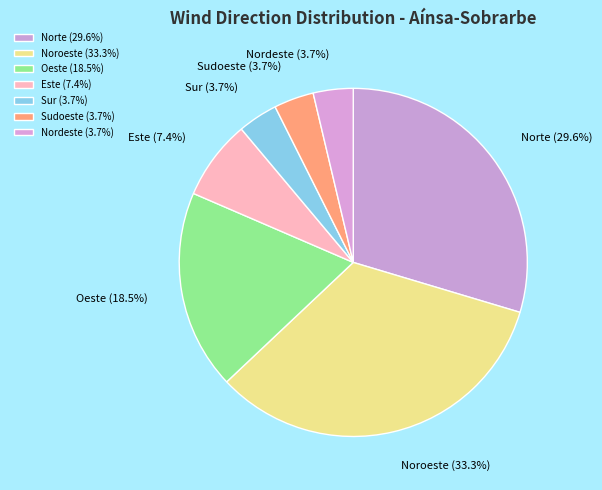

Is Nordeste the majority of the pie?

No